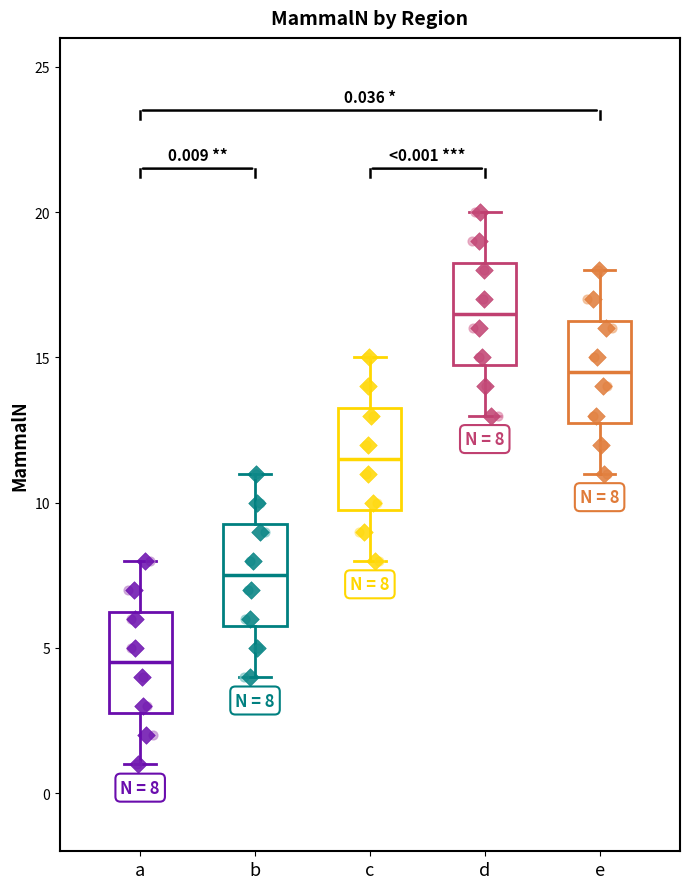

Which box has the lowest median line?

a